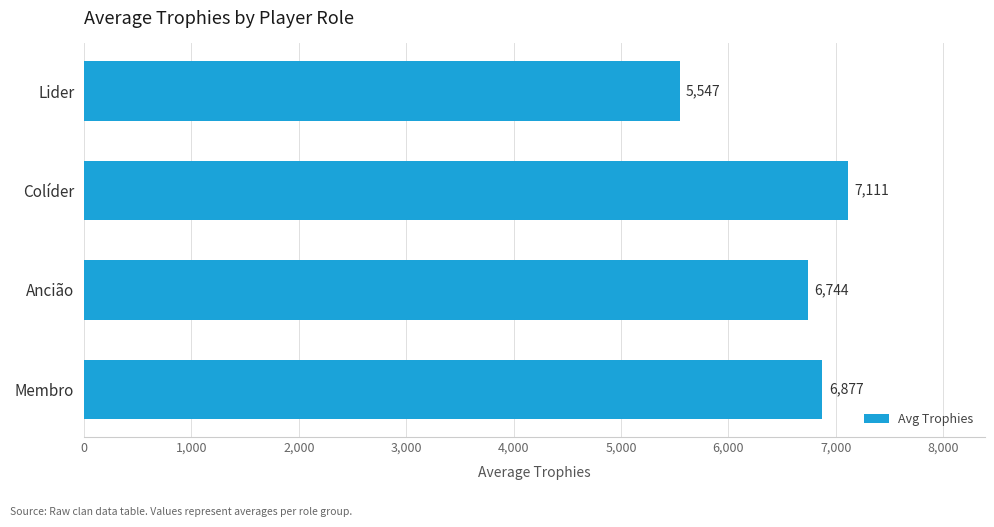

How many bars are there in total?

4